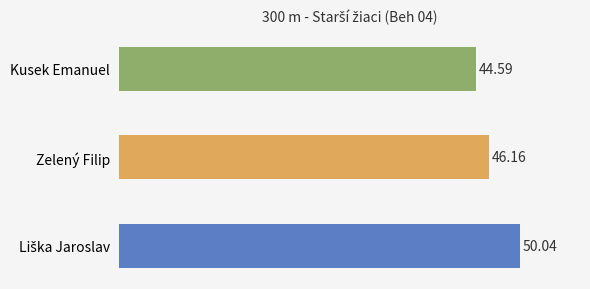

Where is the data nearest to the value 47?

Zelený Filip